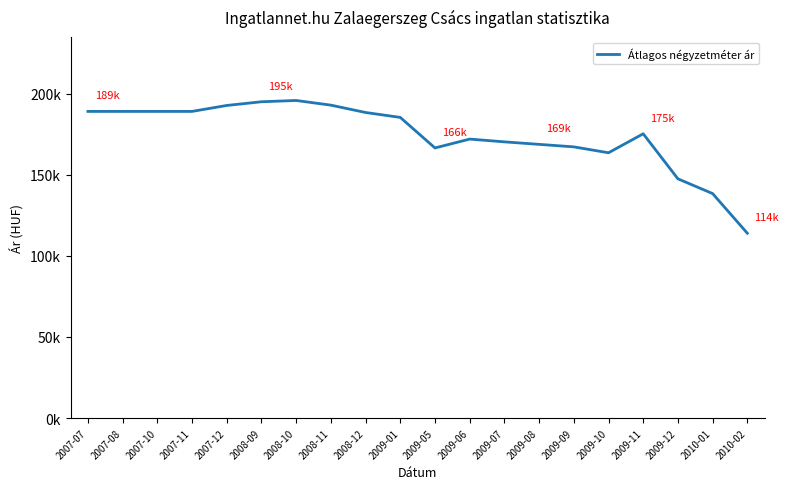

What position from the left is 2009-09?

15